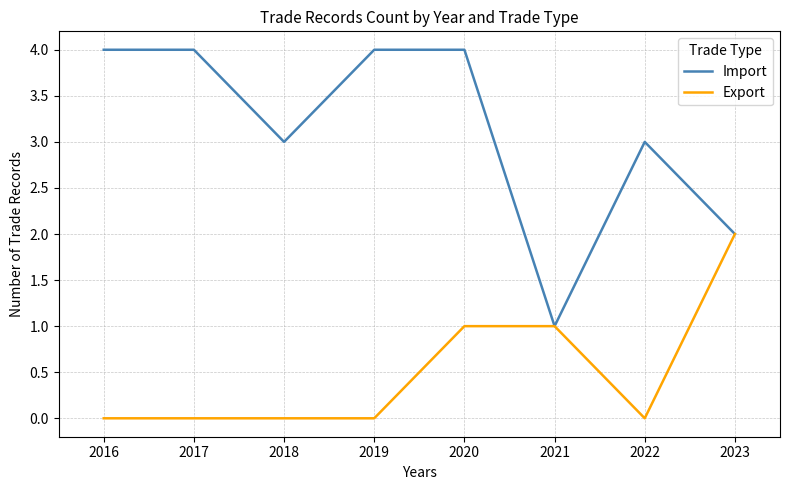

What is the difference between the maximum and minimum values in the Export series?

2